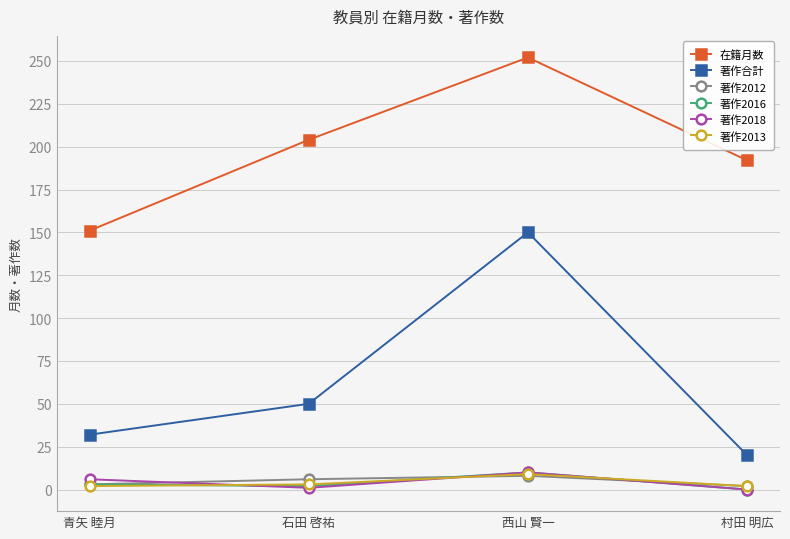

At which category is the sum across all series the highest?

西山 賢一